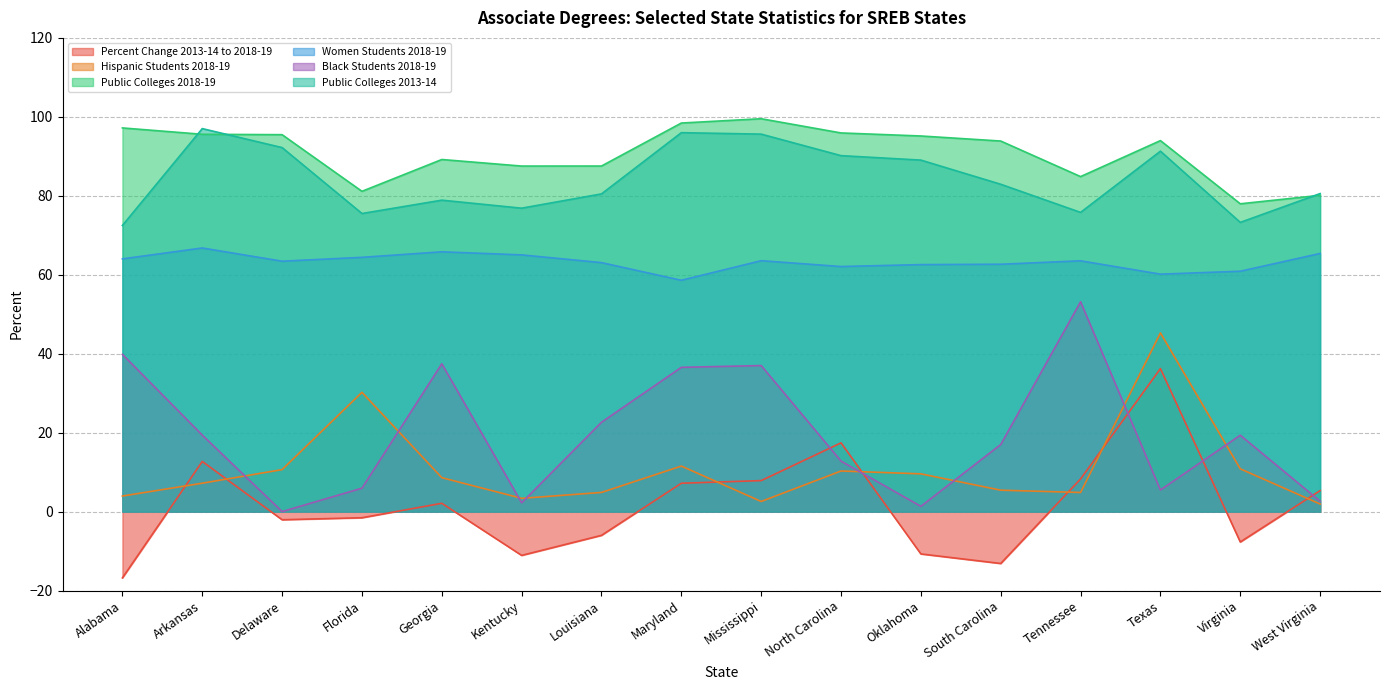

What are all the series names shown in the legend?

Percent Change 2013-14 to 2018-19, Hispanic Students 2018-19, Public Colleges 2018-19, Women Students 2018-19, Black Students 2018-19, Public Colleges 2013-14